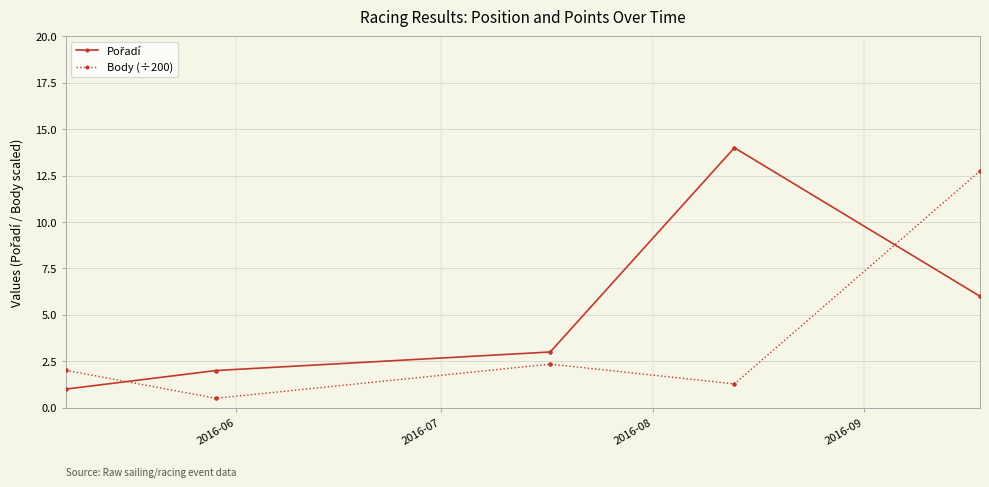

The value of Body (÷200) at 2016-07 is 1.3. True or false?

False